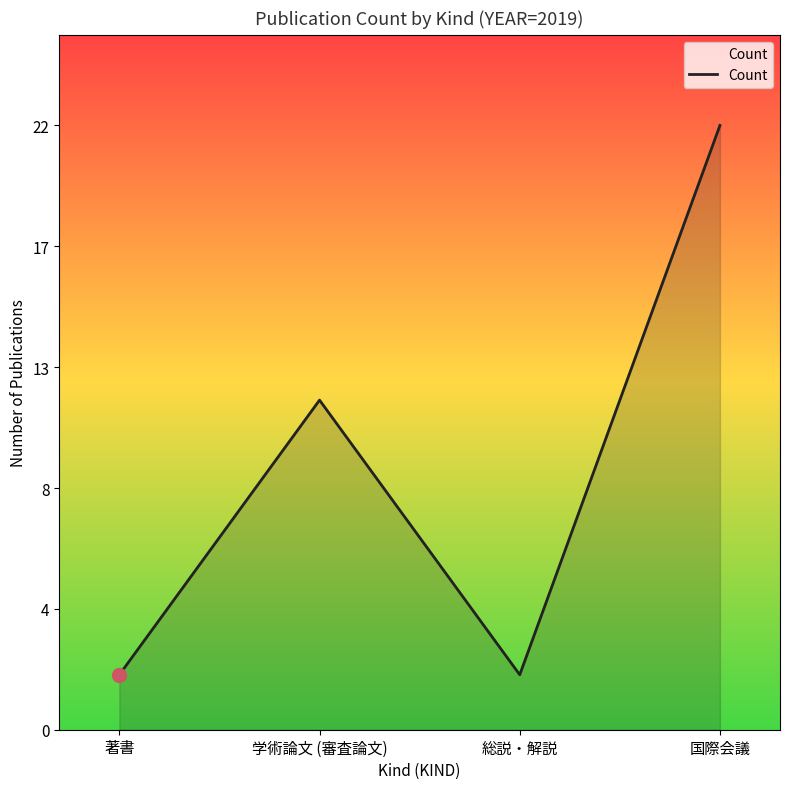

Does the chart display data point markers on the line(s)?

No